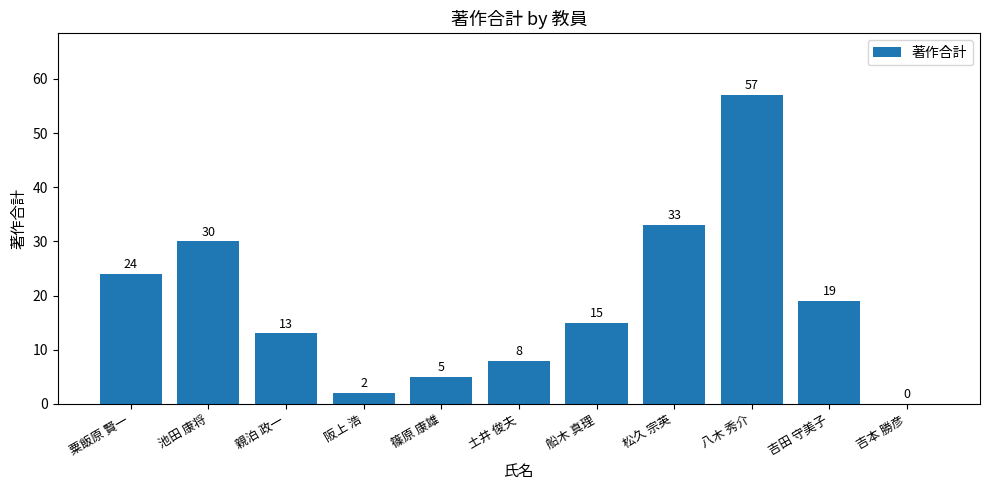

The value at 篠原 康雄 is 5. True or false?

True